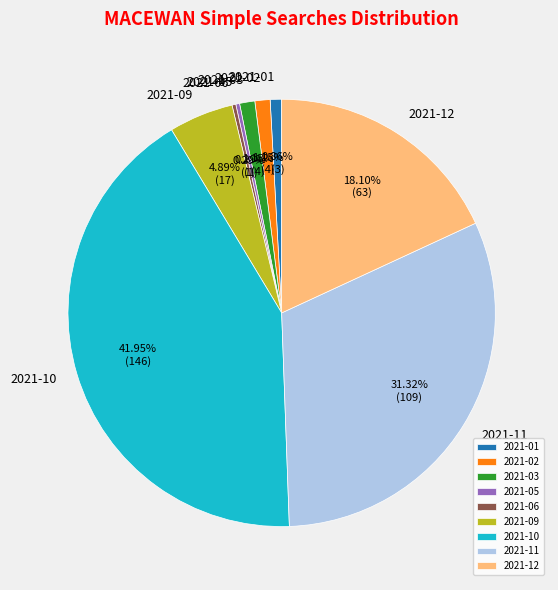

Is 2021-05 the majority of the pie?

No